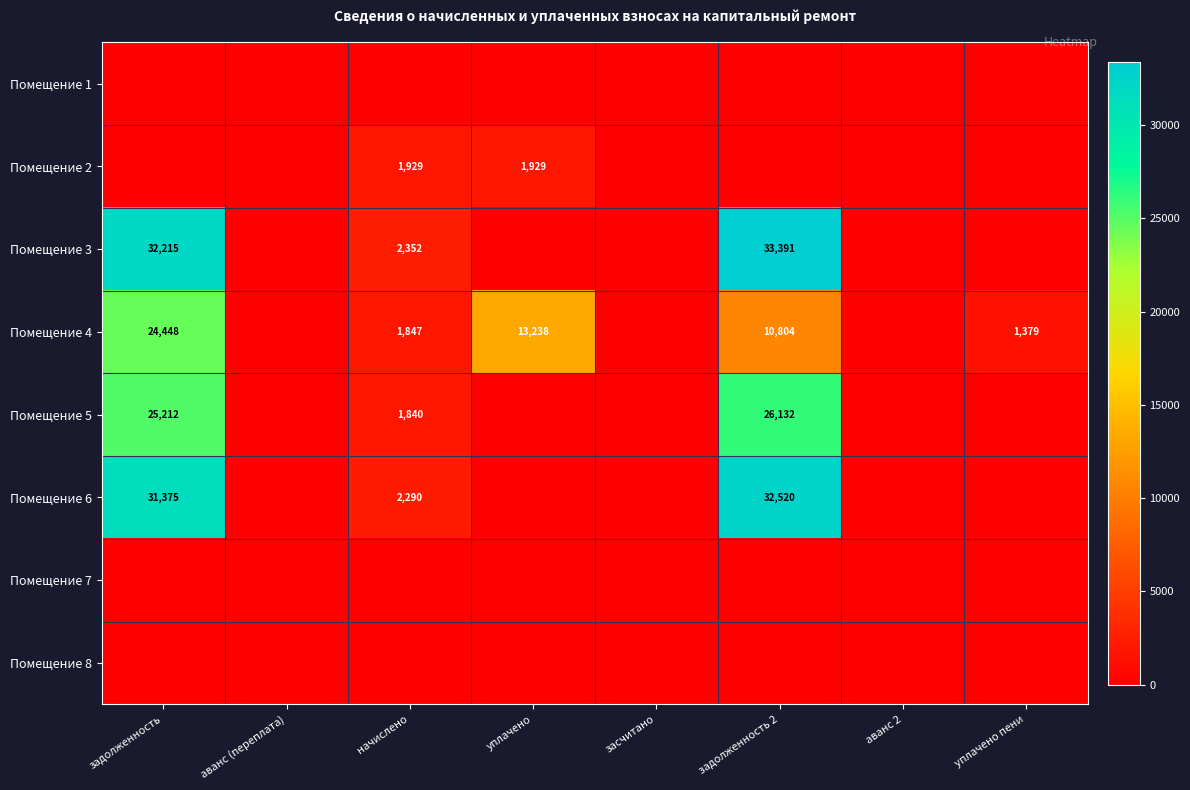

At which category is the sum across all series the highest?

задолженность